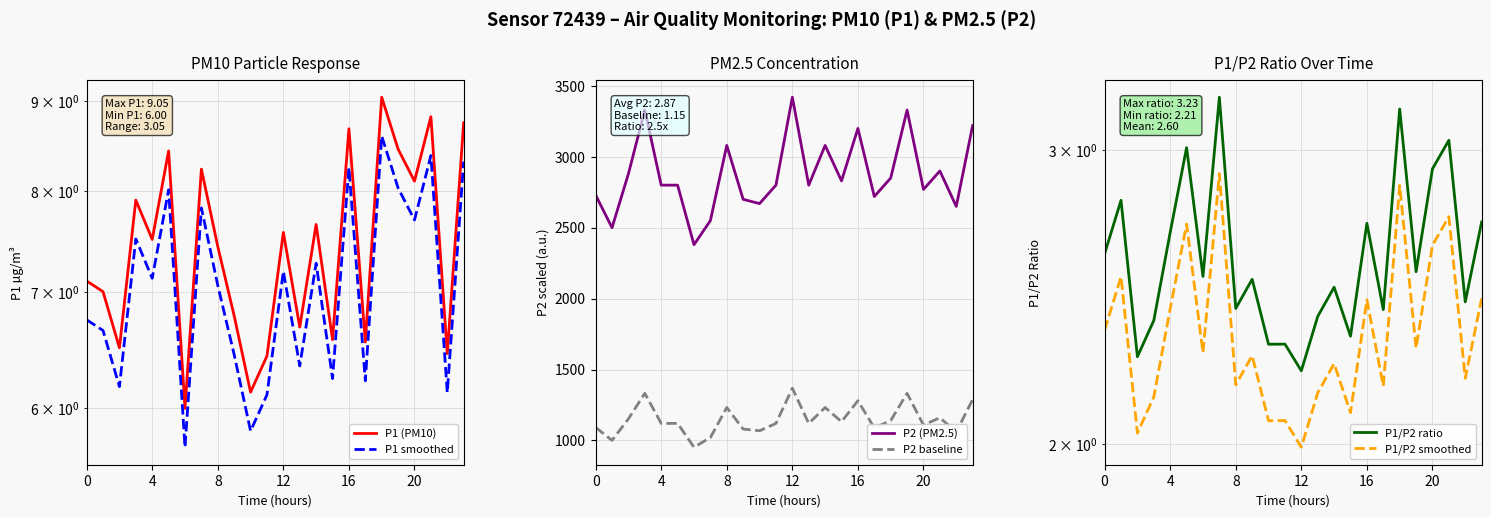

What is the label of the 16th point from the right?

8